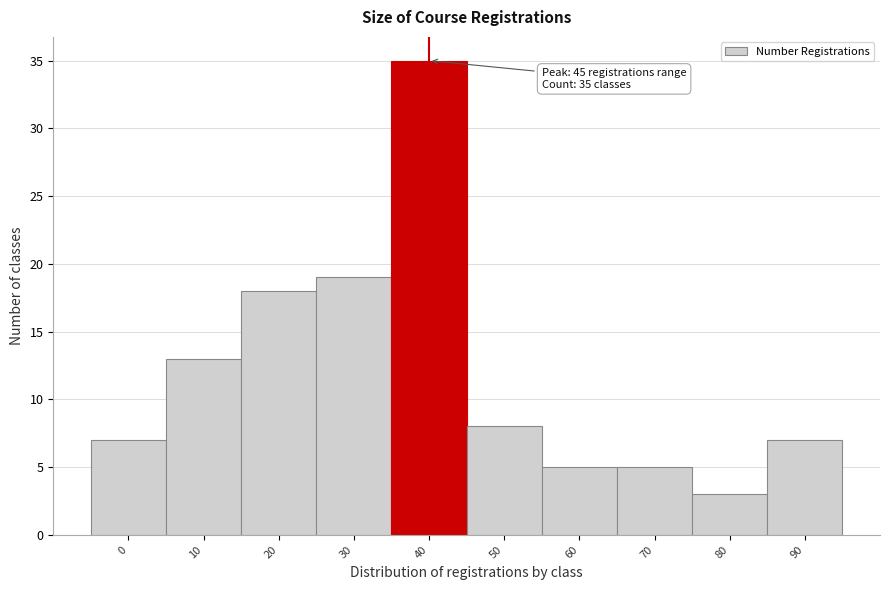

Reading left to right, what are all the values shown in this chart?

0=7	10=13	20=18	30=19	40=35	50=8	60=5	70=5	80=3	90=7